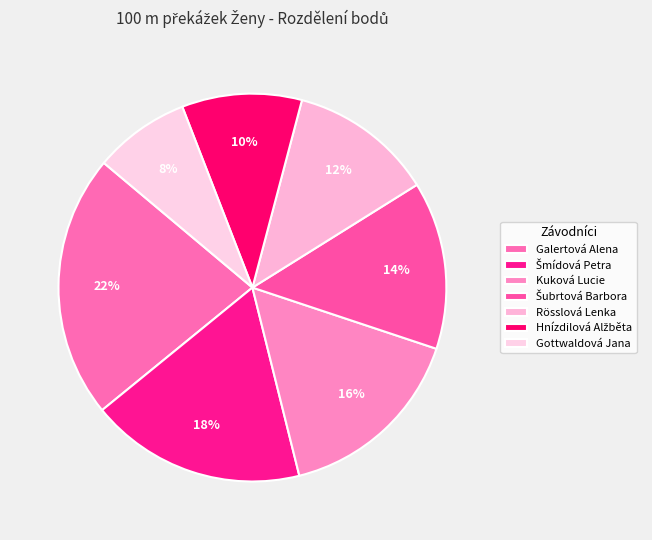

To the nearest percent, what percentage of the pie is Kuková Lucie?

16%